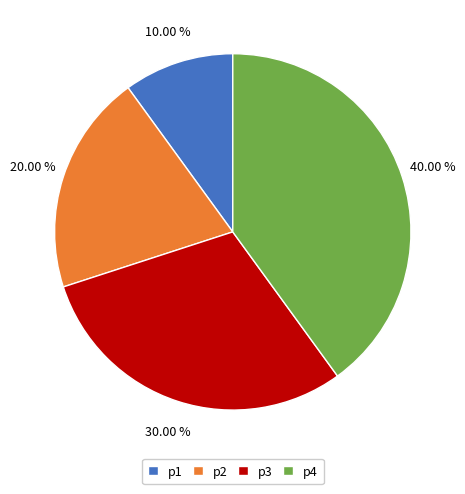

Approximately how many times larger is the value at p2 compared to p1?

2.0